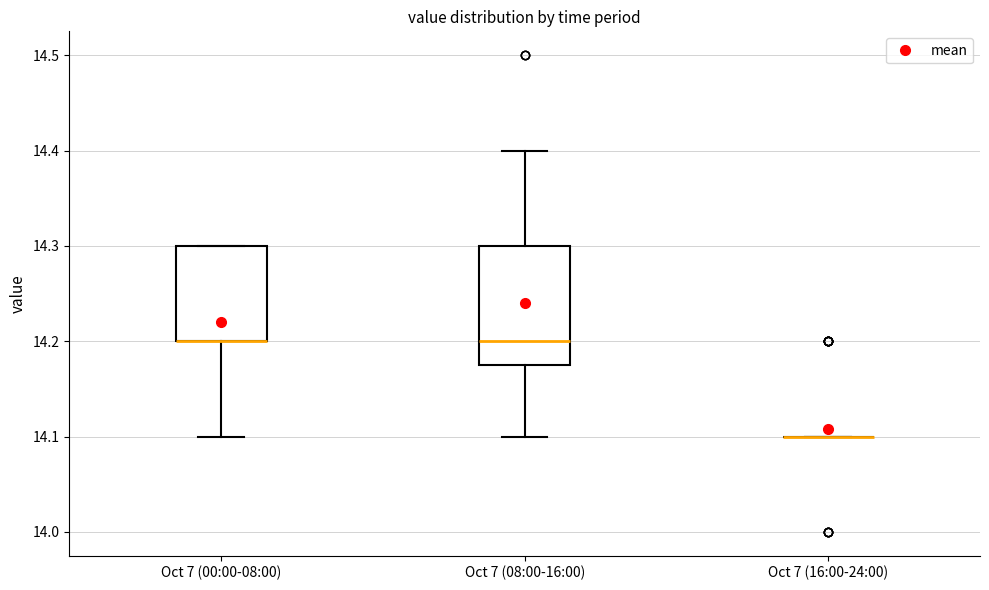

Reading left to right, transcribe this box plot: for each box, give where its median line is, the range the box spans, and where its two whiskers end, as read against the y-axis. The values are not printed on the chart, so give them approximately, as read against the axis.

Oct 7 (00:00-08:00): median 14.20 (drawn on the box's lower edge), box 14.20 to 14.30, whiskers 14.10 to 14.30
Oct 7 (08:00-16:00): median 14.20, box 14.18 to 14.30, whiskers 14.10 to 14.40
Oct 7 (16:00-24:00): box collapsed to a line at 14.10, whiskers 14.10 to 14.10